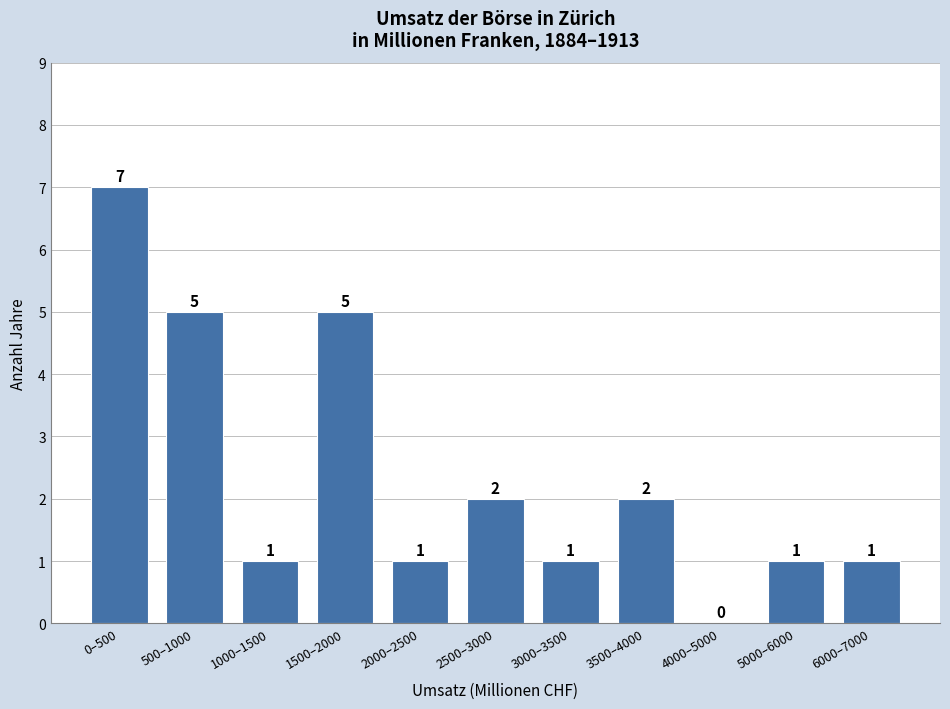

Reading left to right, transcribe all the data shown in this chart.

0–500=7	500–1000=5	1000–1500=1	1500–2000=5	2000–2500=1	2500–3000=2	3000–3500=1	3500–4000=2	4000–5000=0	5000–6000=1	6000–7000=1